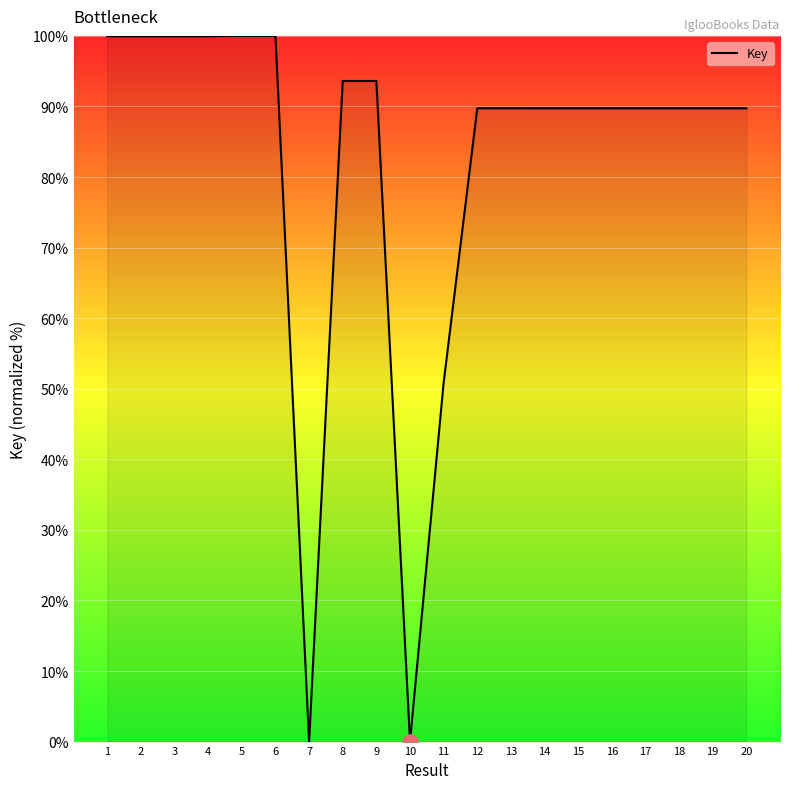

Between 4 and 8, which is larger?

4